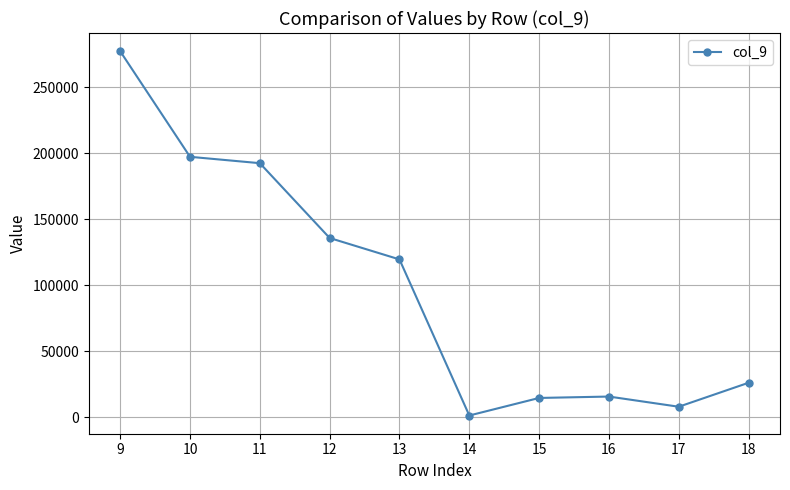

How many lines are shown in the chart?

1